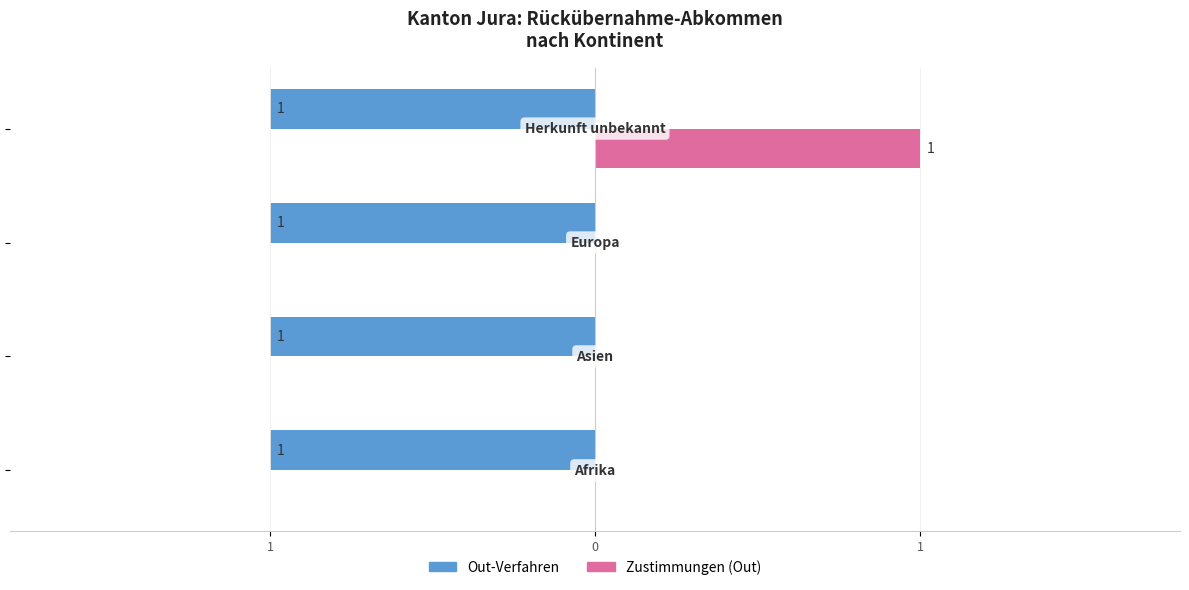

What are all the series names shown in the legend?

Out-Verfahren, Zustimmungen (Out)